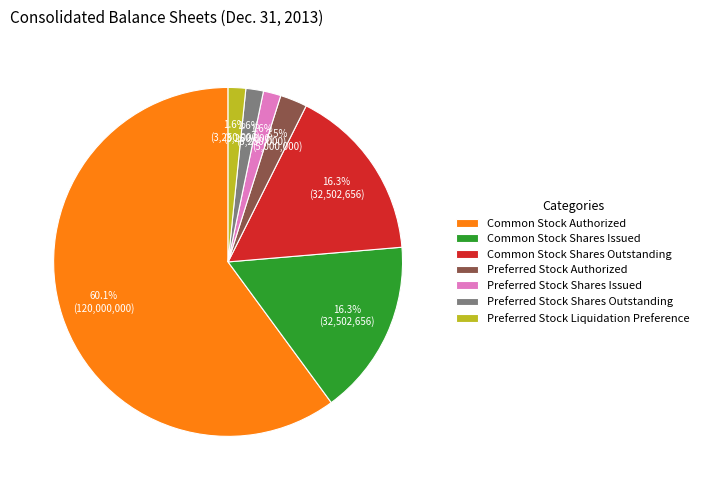

To the nearest percent, what is the difference between the Common Stock Authorized and Common Stock Shares Outstanding slice percentages?

44%